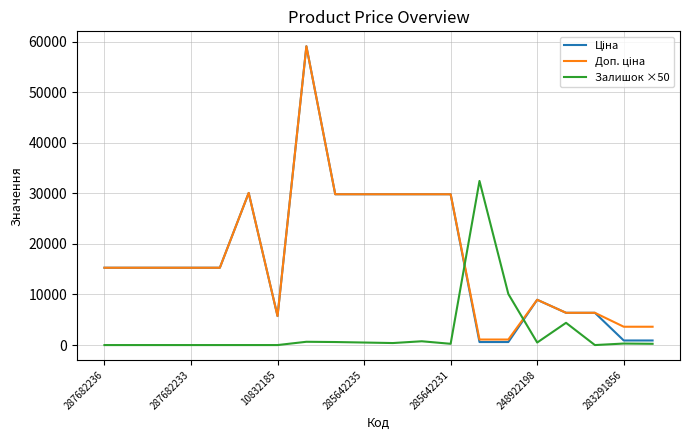

What is the highest value of the Залишок ×50 series?

32450.0